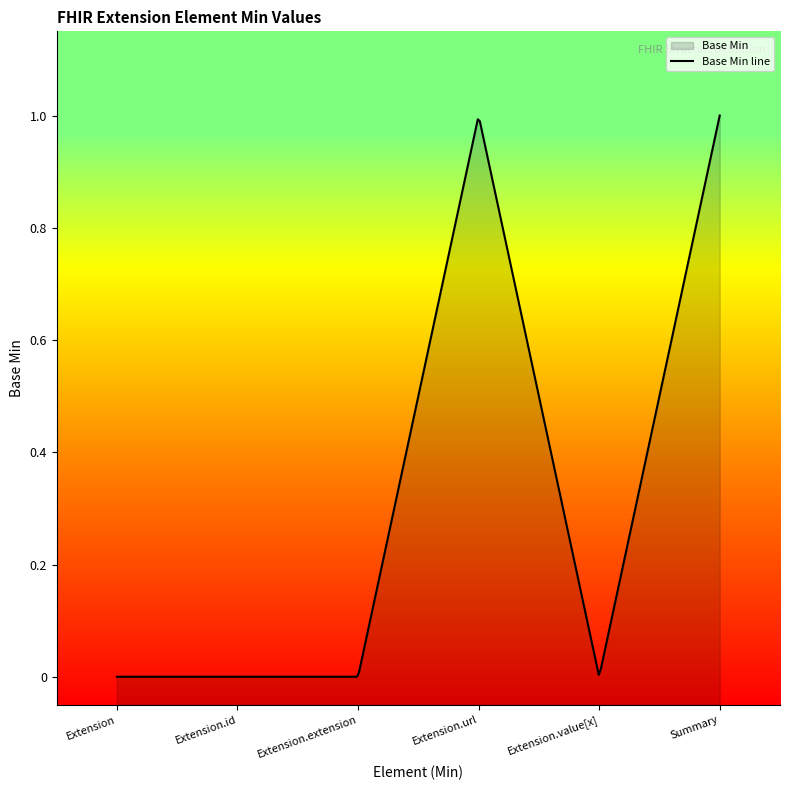

How many positive values are there?

2